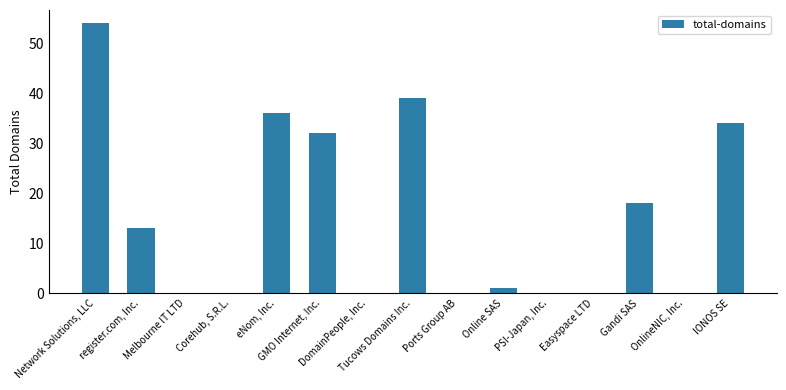

What is the maximum value shown in the chart?

54